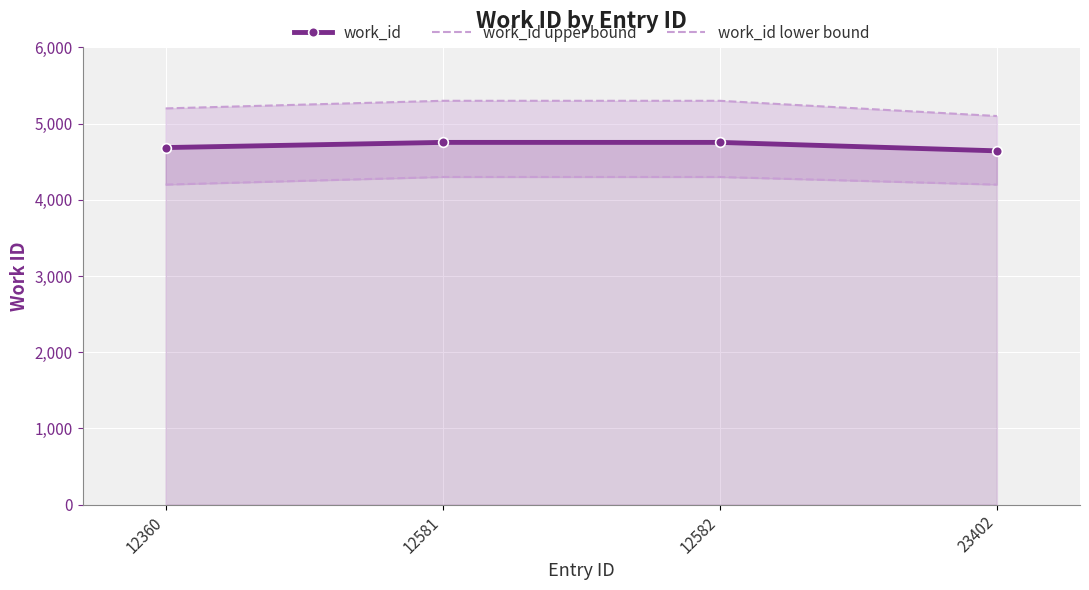

Which category has the lowest value in the work_id series?

23402